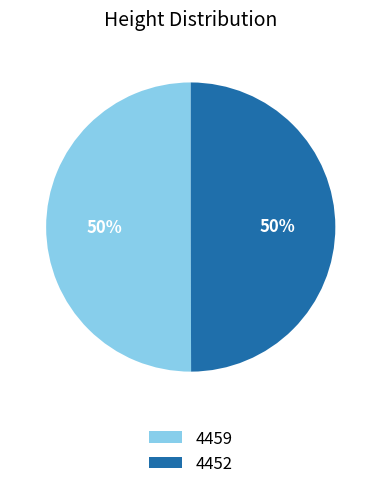

Is the sum of 4452 and 4459 greater than half?

Yes